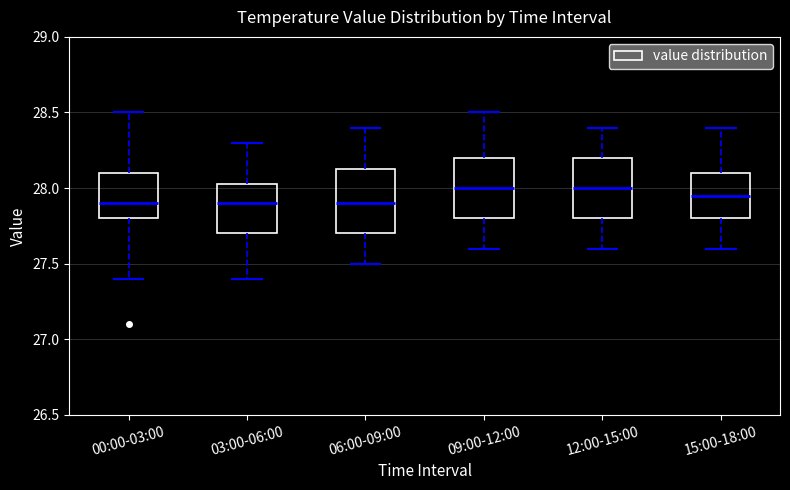

Reading left to right, transcribe this box plot: for each box, give where its median line is, the range the box spans, and where its two whiskers end, as read against the y-axis. The values are not printed on the chart, so give them approximately, as read against the axis.

00:00-03:00: median 27.90, box 27.80 to 28.10, whiskers 27.40 to 28.50
03:00-06:00: median 27.90, box 27.70 to 28.05, whiskers 27.40 to 28.30
06:00-09:00: median 27.90, box 27.70 to 28.15, whiskers 27.50 to 28.40
09:00-12:00: median 28.00, box 27.80 to 28.20, whiskers 27.60 to 28.50
12:00-15:00: median 28.00, box 27.80 to 28.20, whiskers 27.60 to 28.40
15:00-18:00: median 27.95, box 27.80 to 28.10, whiskers 27.60 to 28.40